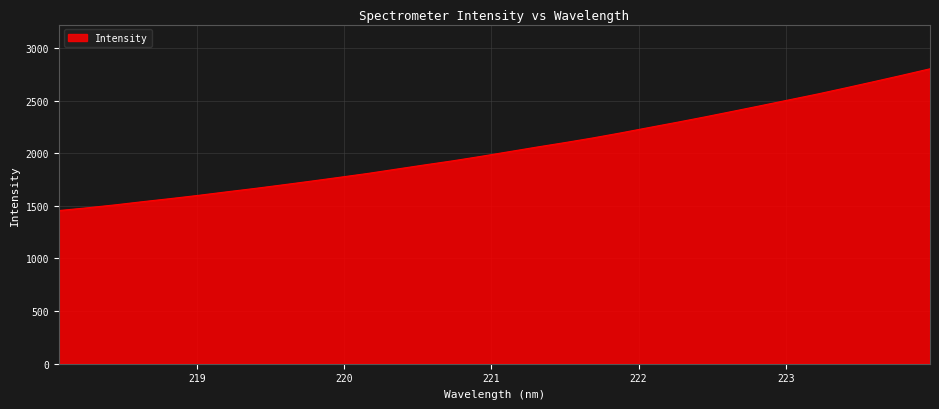

What is the greatest value displayed?

2801.6